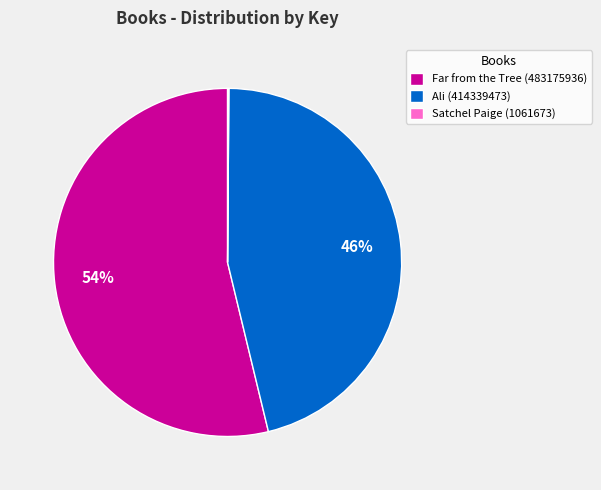

What percentage is the Ali (414339473) slice, to the nearest percent?

46%